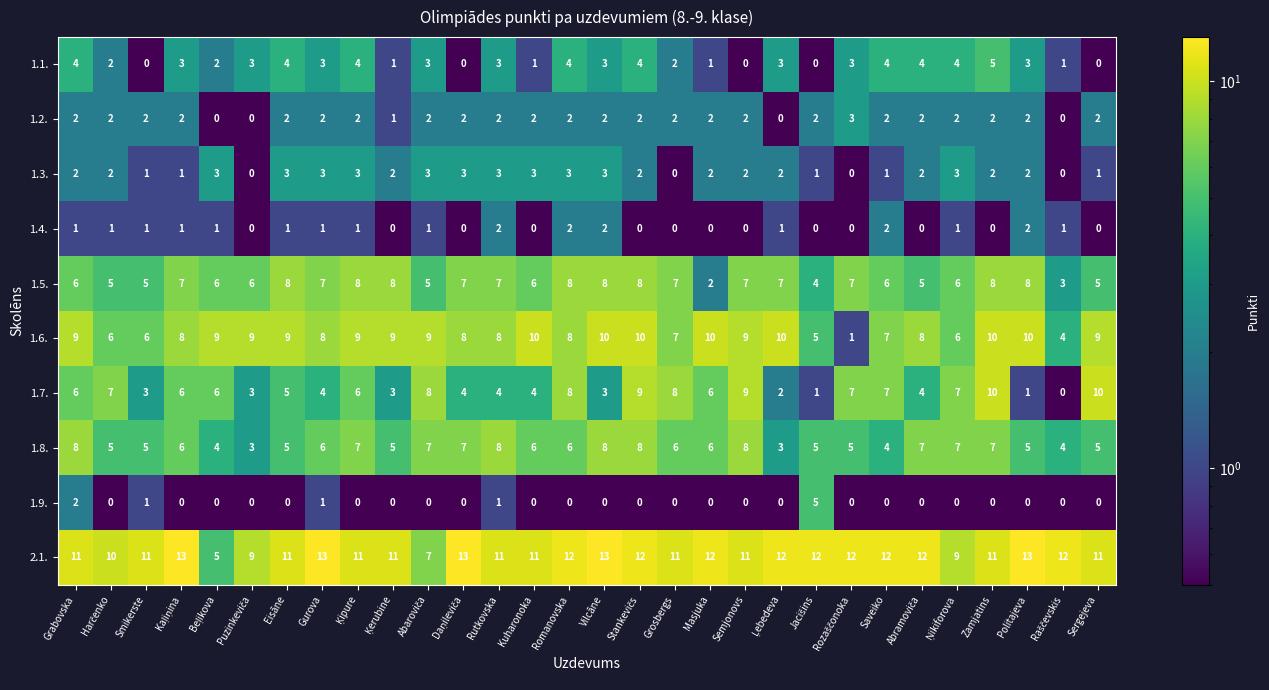

Which series has the widest spread of values?

1.7.